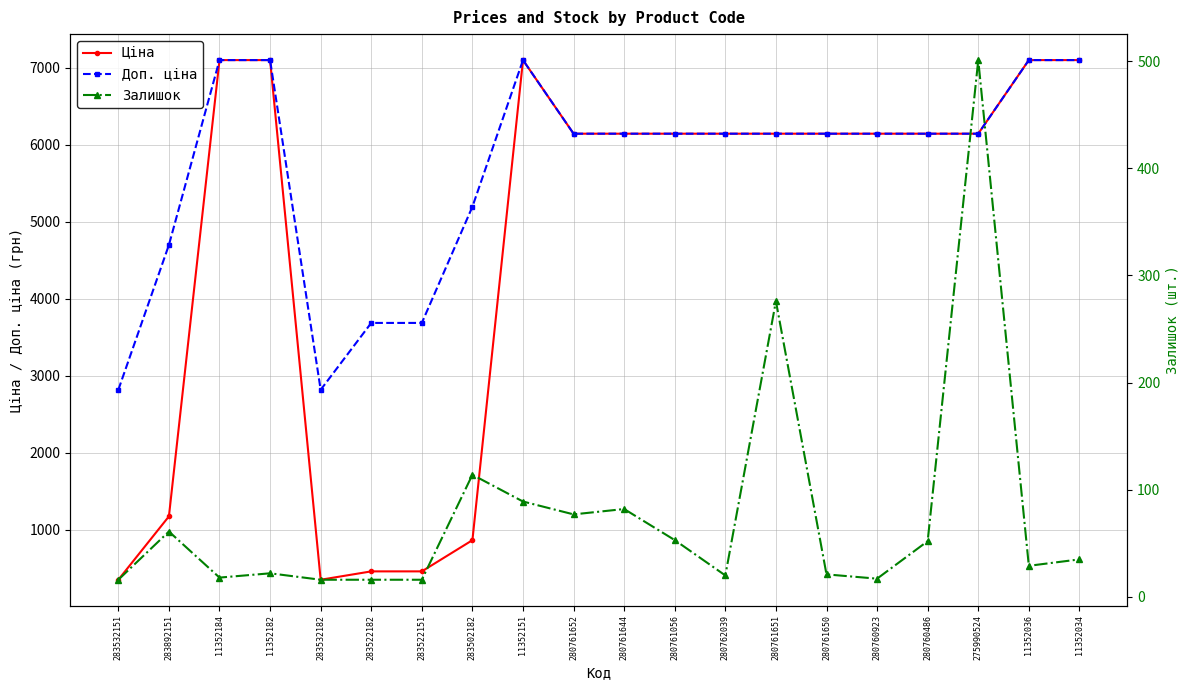

What is the sum of the Доп. ціна values at 283892151 and 11352036?

11797.5